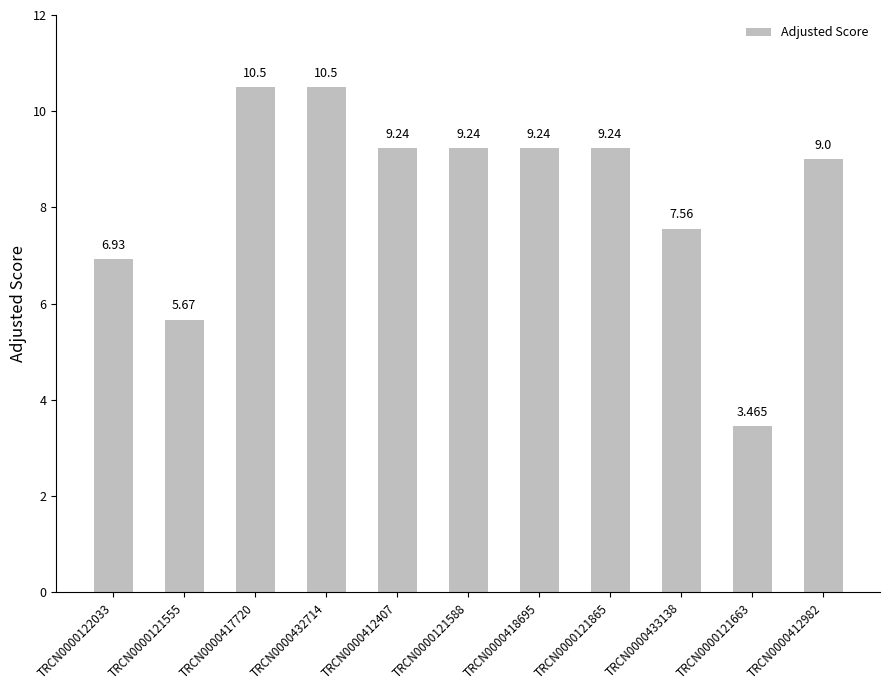

Reading left to right, extract all data points from this chart.

TRCN0000122033=6.9	TRCN0000121555=5.7	TRCN0000417720=10.5	TRCN0000432714=10.5	TRCN0000412407=9.2	TRCN0000121588=9.2	TRCN0000418695=9.2	TRCN0000121865=9.2	TRCN0000433138=7.6	TRCN0000121663=3.5	TRCN0000412982=9.0